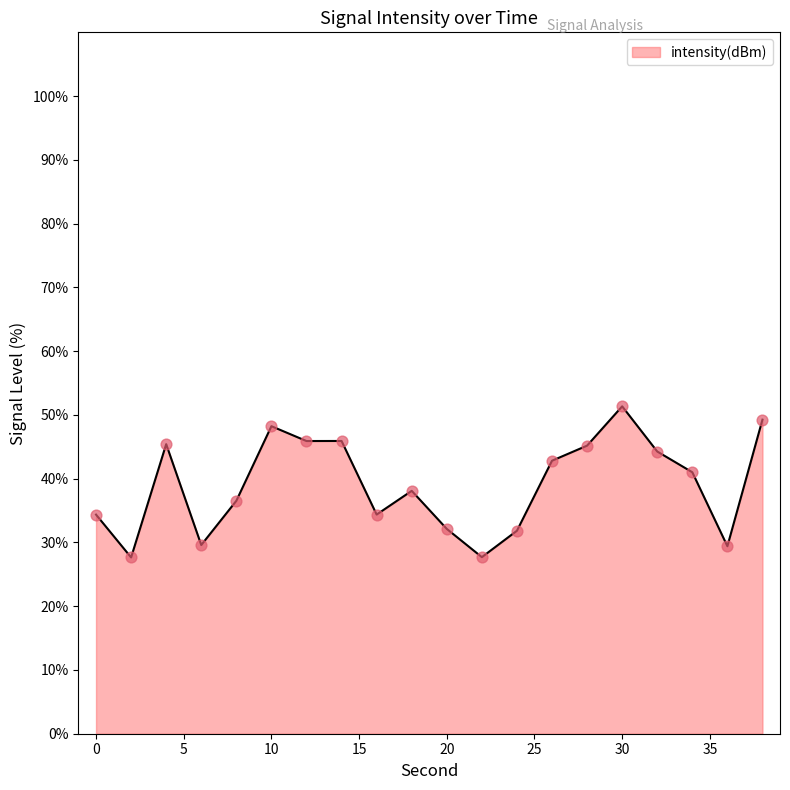

What is the smallest value displayed?

27.6